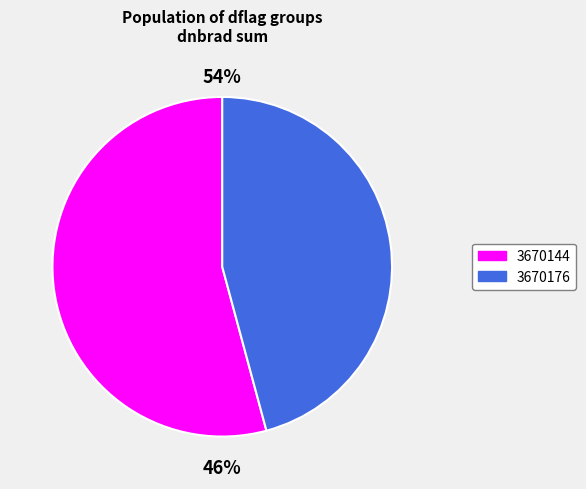

Is the sum of 29 and 33 greater than half?

No